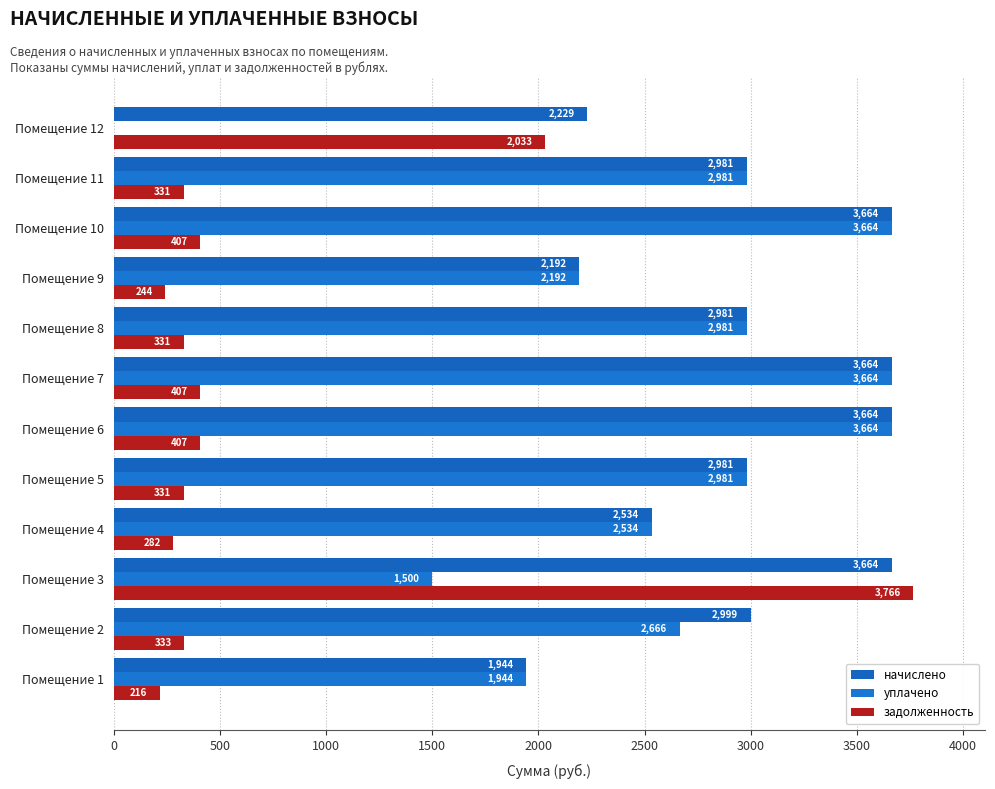

How many values in the уплачено series exceed 2980?

6